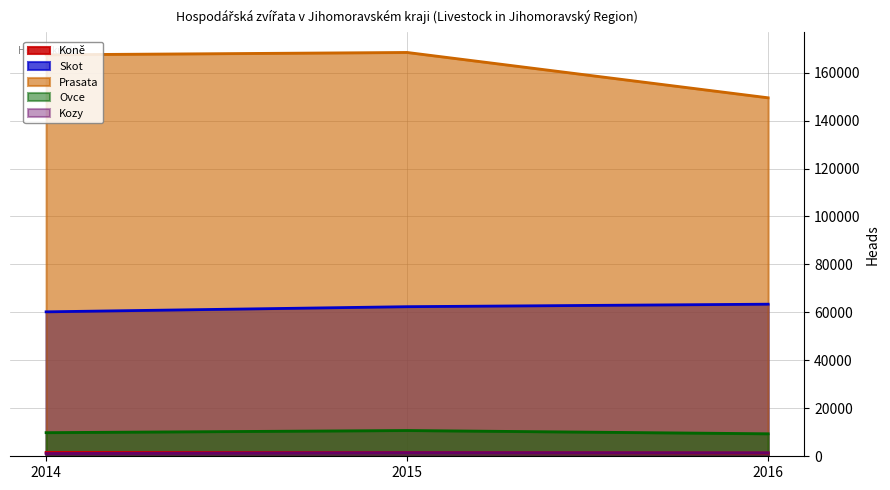

What is the minimum value shown in the chart?

1154